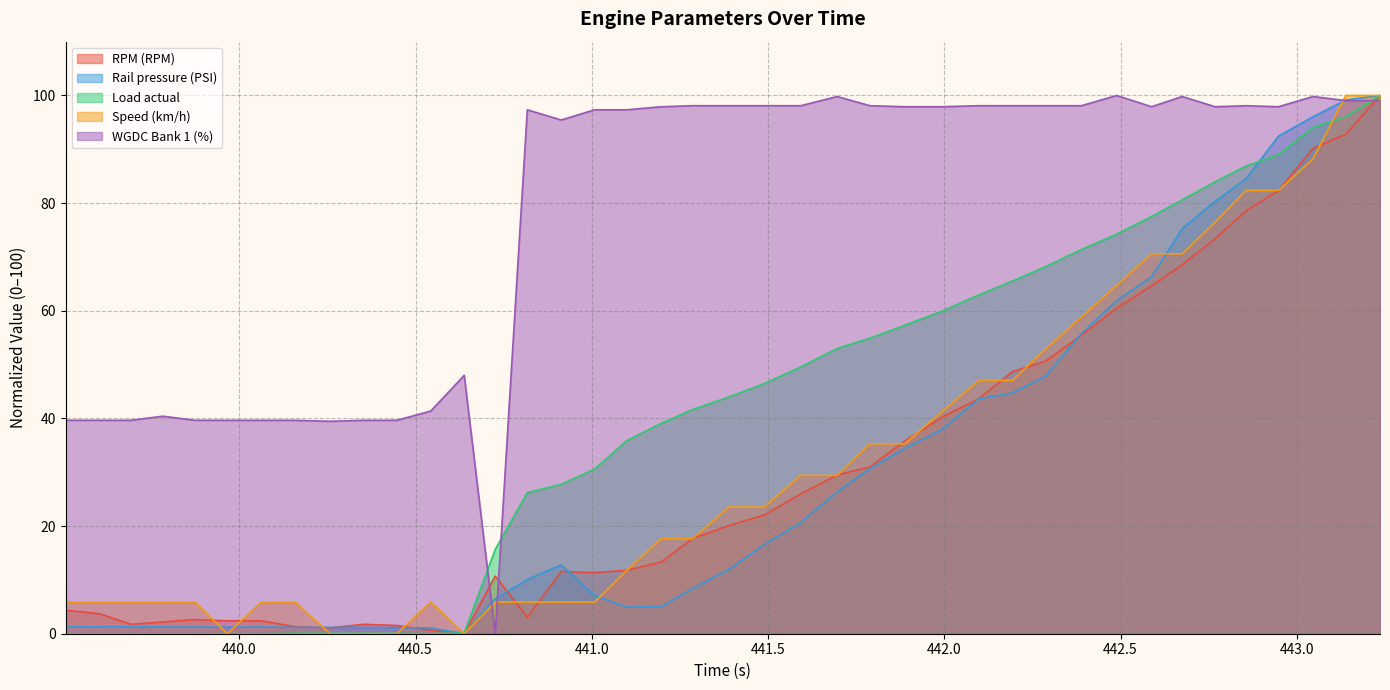

How many intersections are there between Speed (km/h) and Load actual?

4